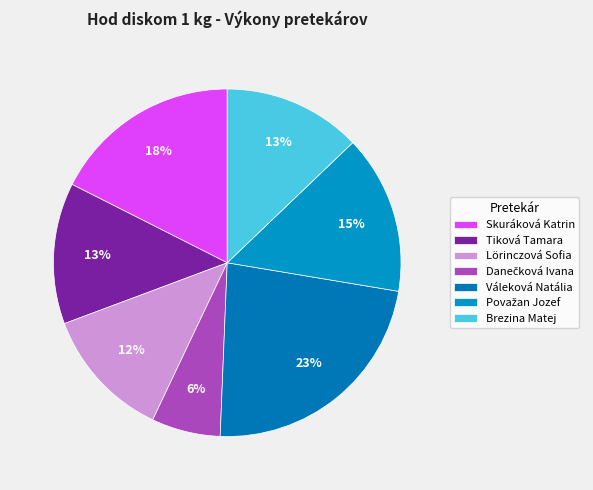

Count the number of slices in the pie.

7